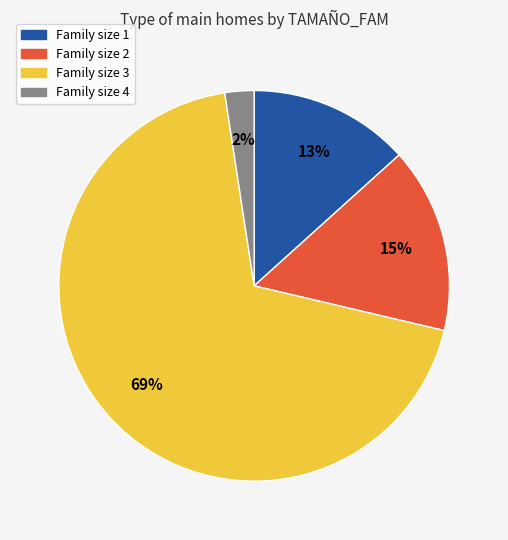

Is there a majority slice in this chart?

Yes